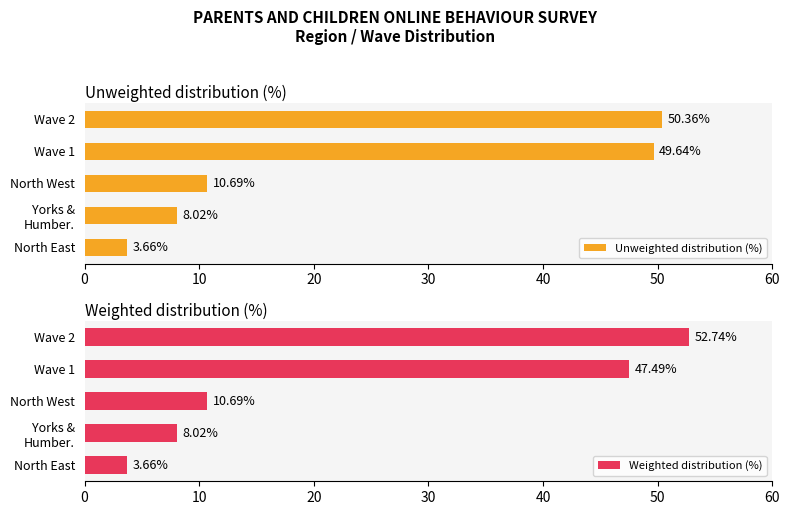

What is the sum of the Weighted distribution (%) values at Wave 2 and North East?

56.4